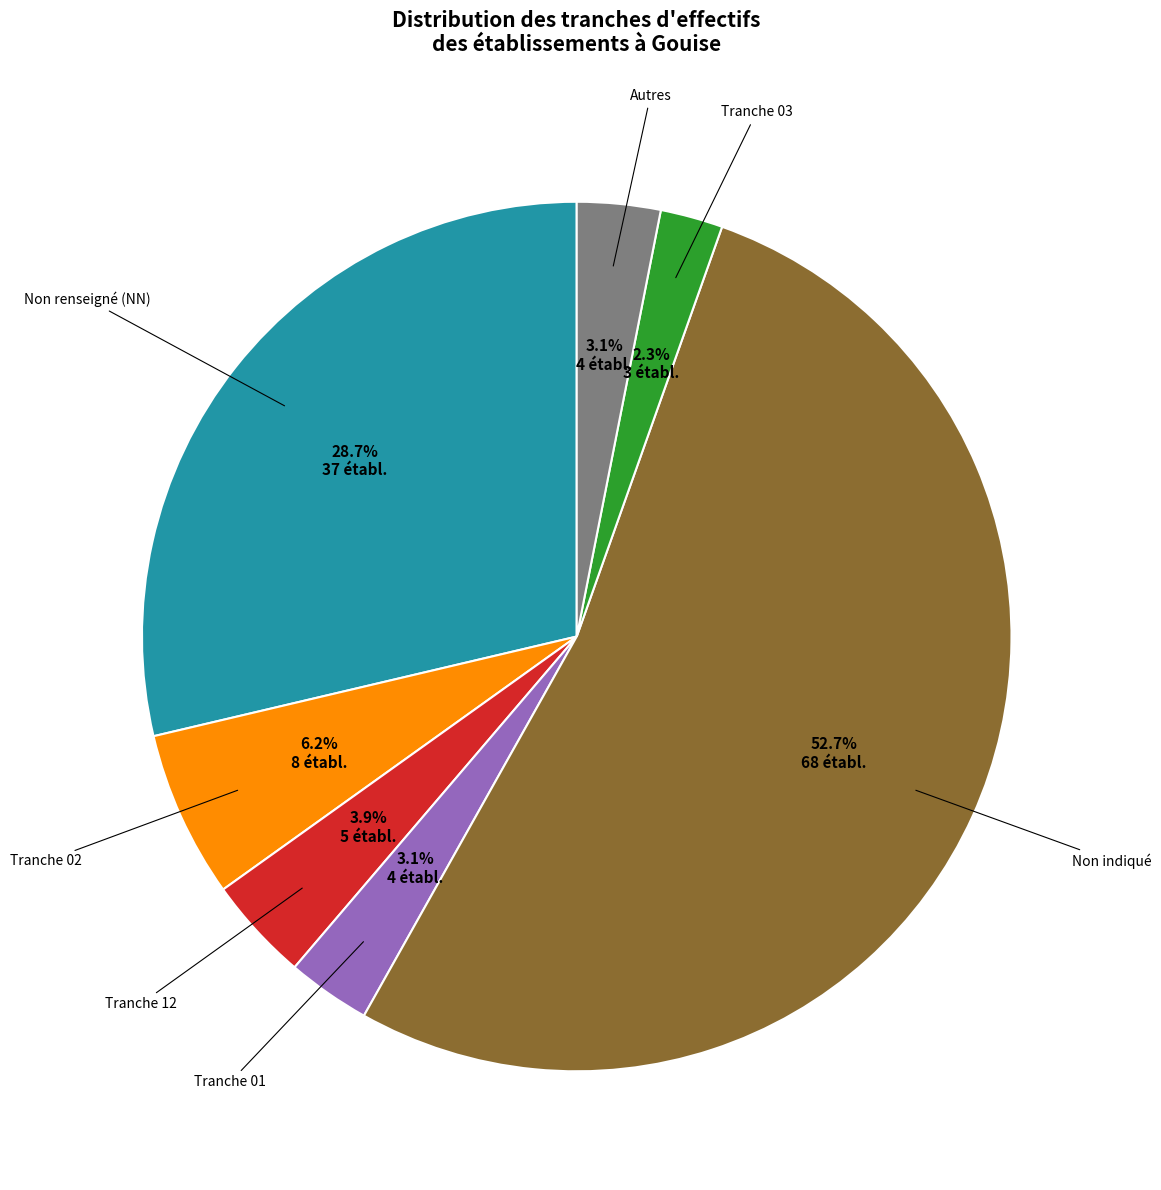

Which slice is the largest?

Non indiqué